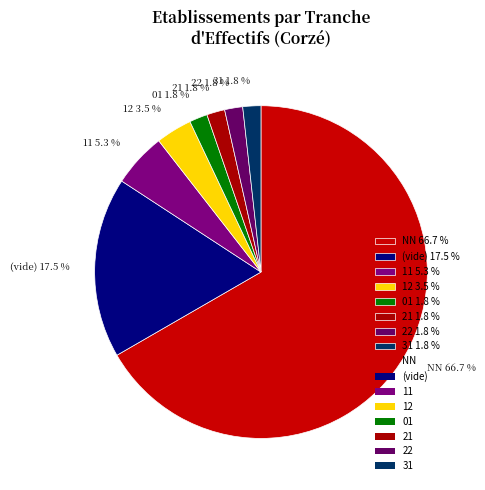

What is the ratio of the value at 31 1.8 % to the value at 11 5.3 %?

0.3